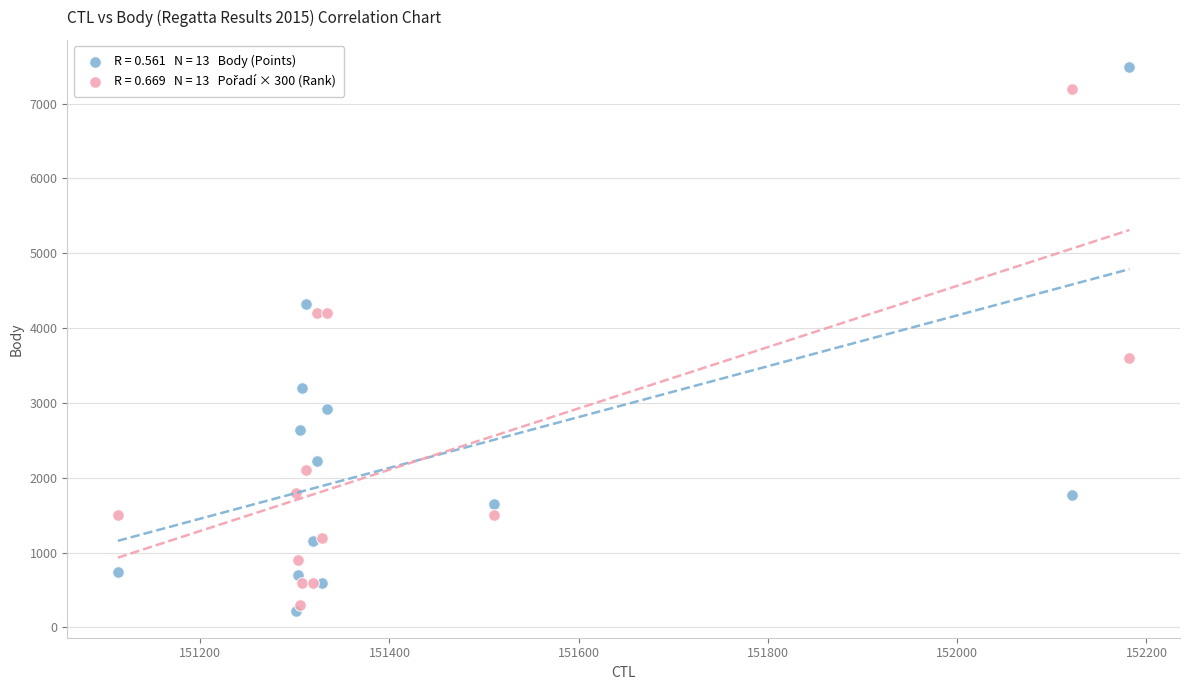

Across all series, what Y value is closest to 3856?

3600